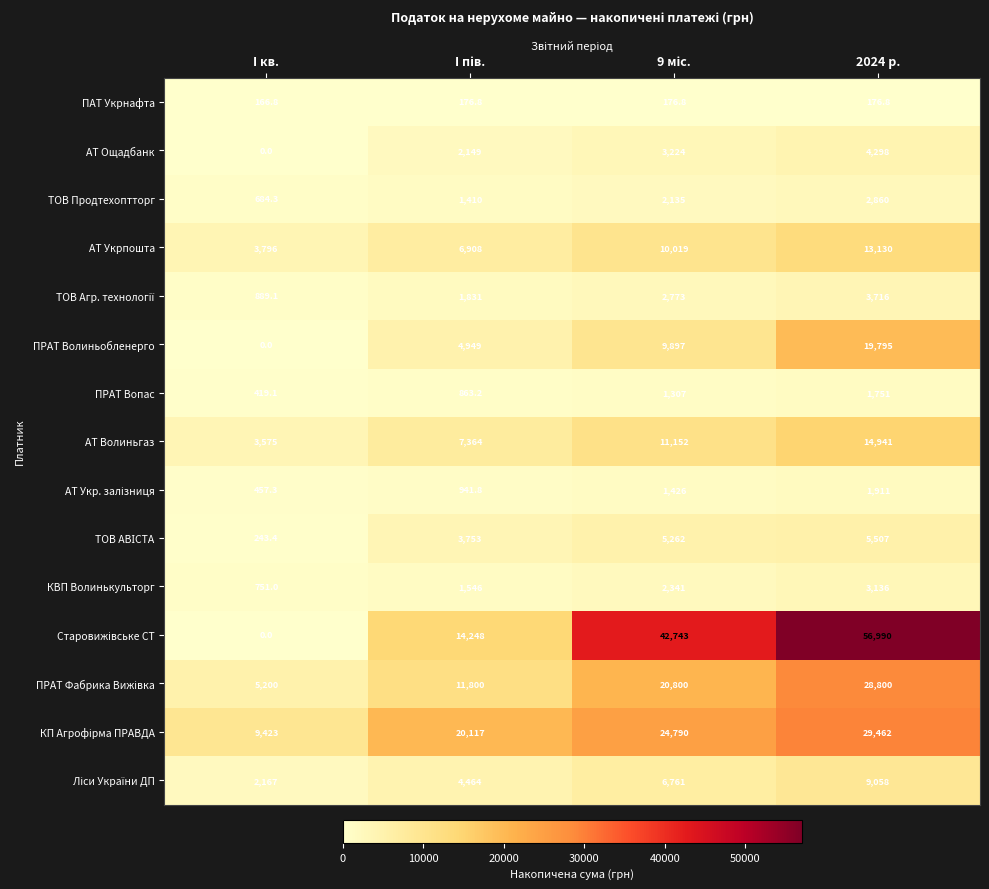

What is the greatest value displayed?

56990.0